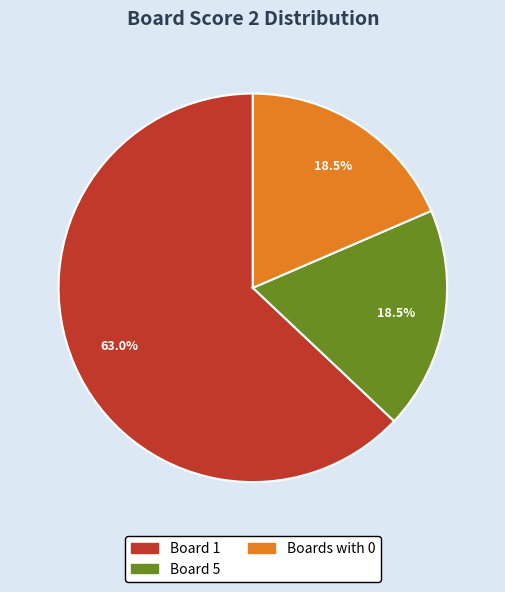

Is there any slice that represents more than half of the pie?

Yes